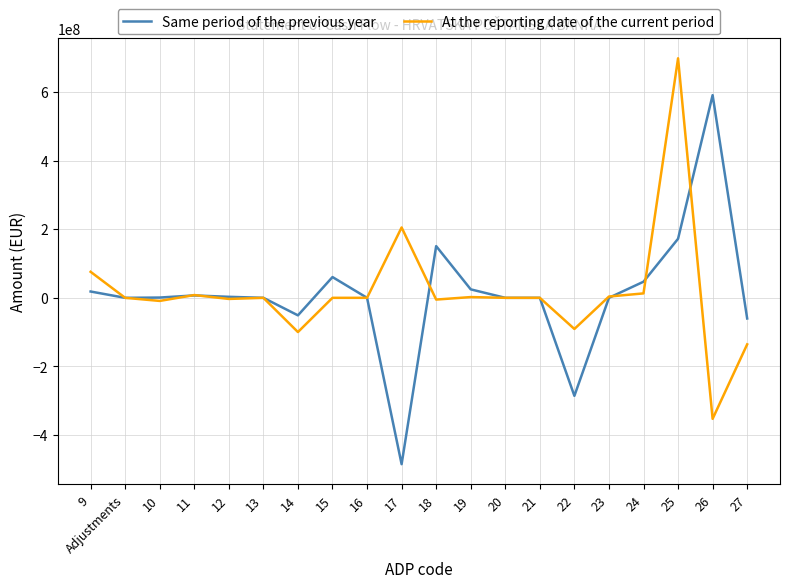

At which category is the sum across all series the highest?

25